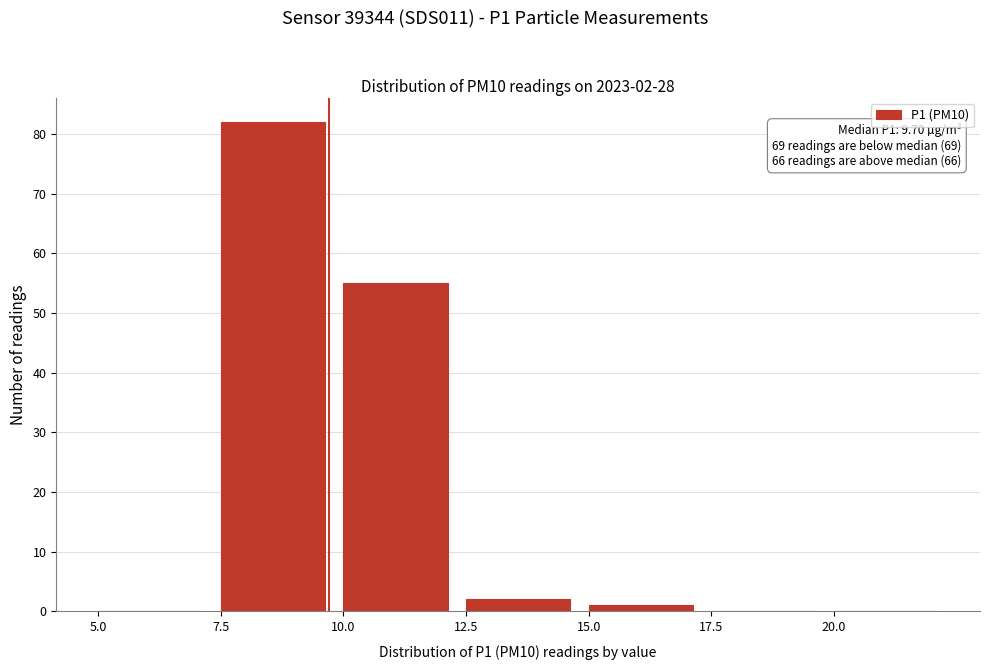

Which range on the x-axis has the tallest bar?

7.5 to 10.0